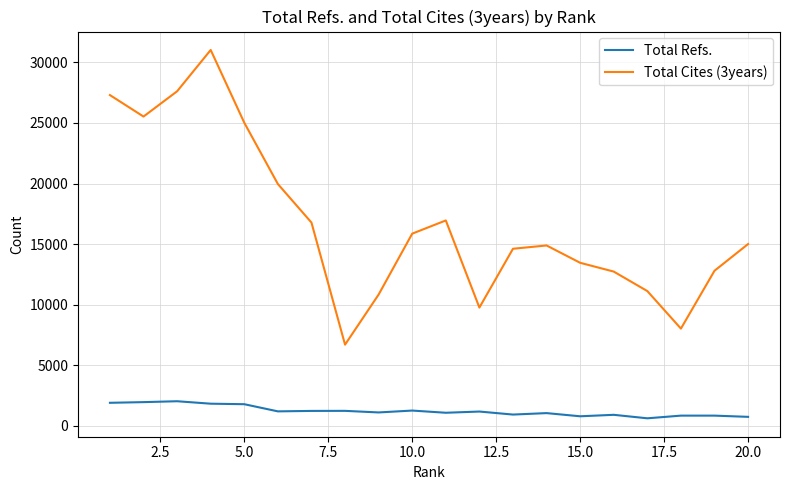

What is the minimum value for Total Cites (3years)?

6703